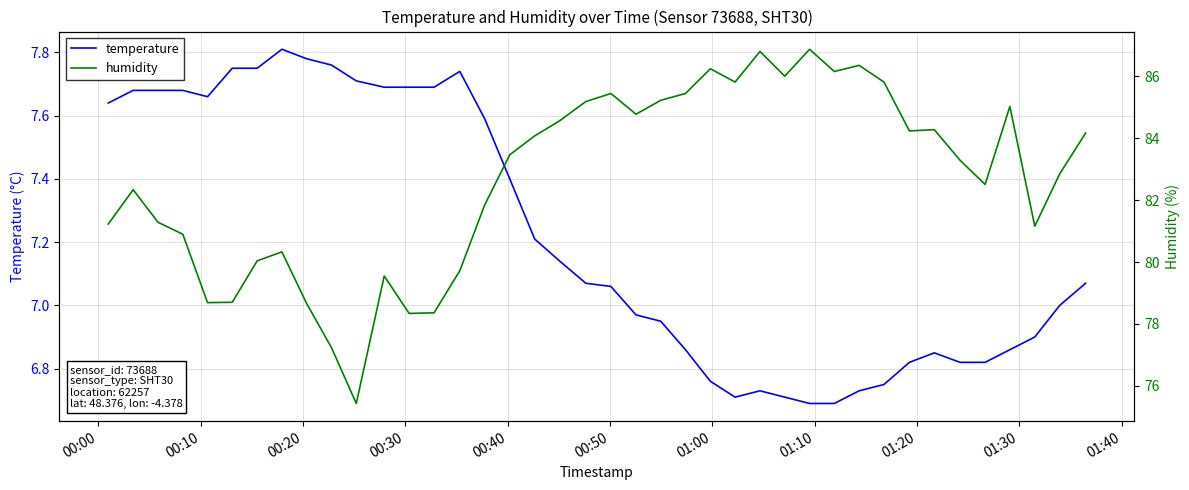

True or false: humidity has a value of 81.2 at 00:00.

True